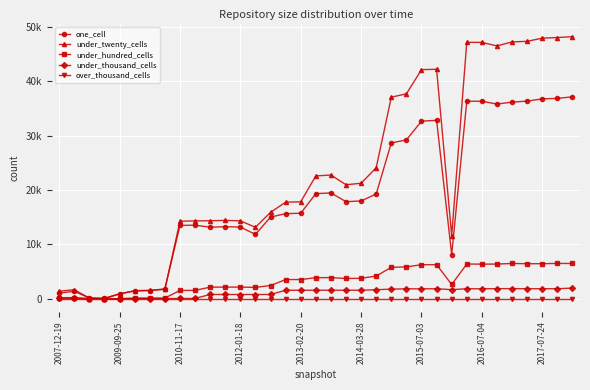

Is this an area chart (filled region under the line)?

No